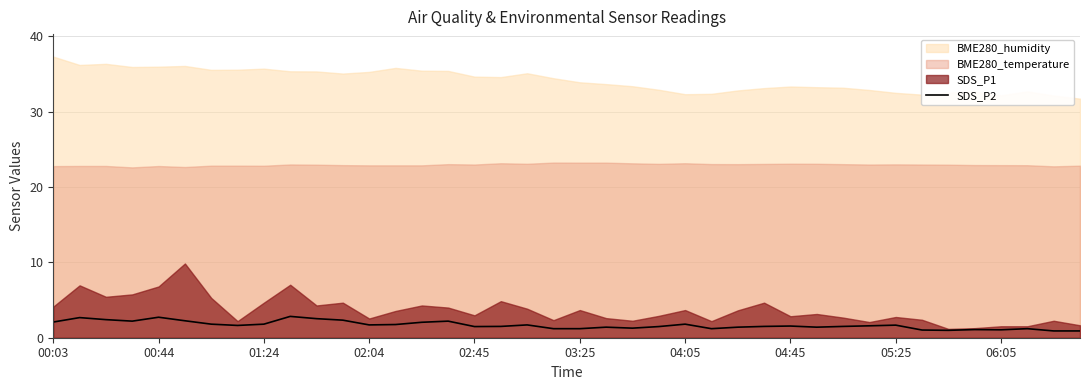

Between 10 and 00:03, which is larger?

10